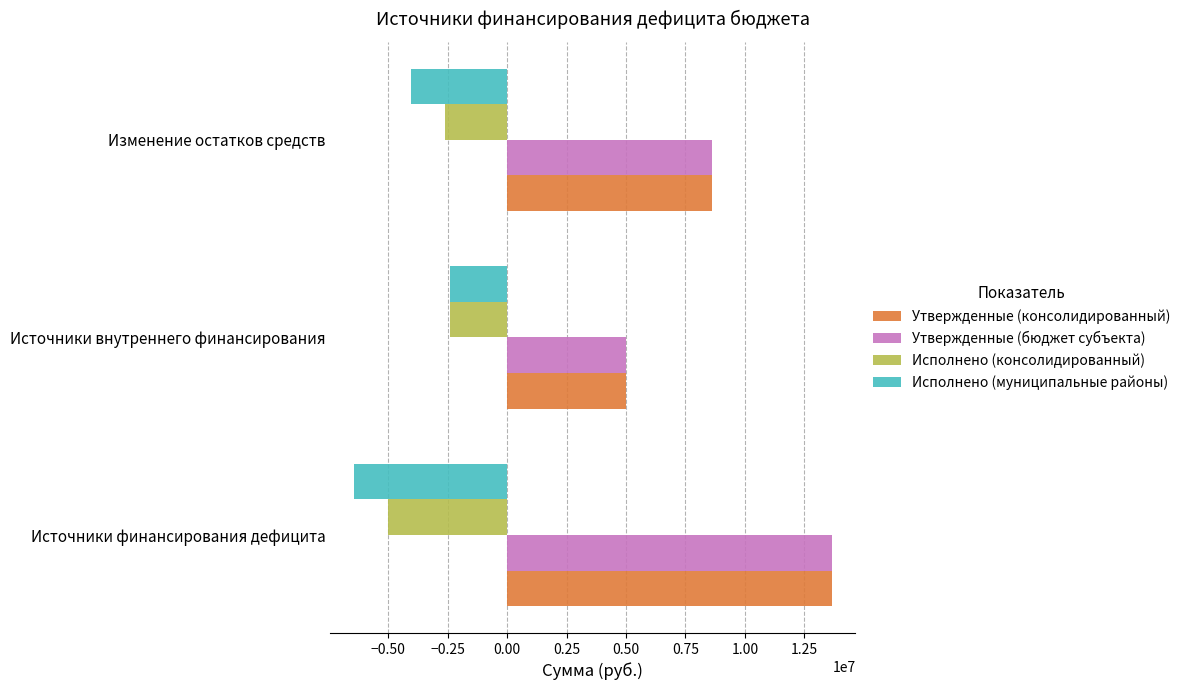

At which category is the sum across all series the highest?

Источники финансирования дефицита